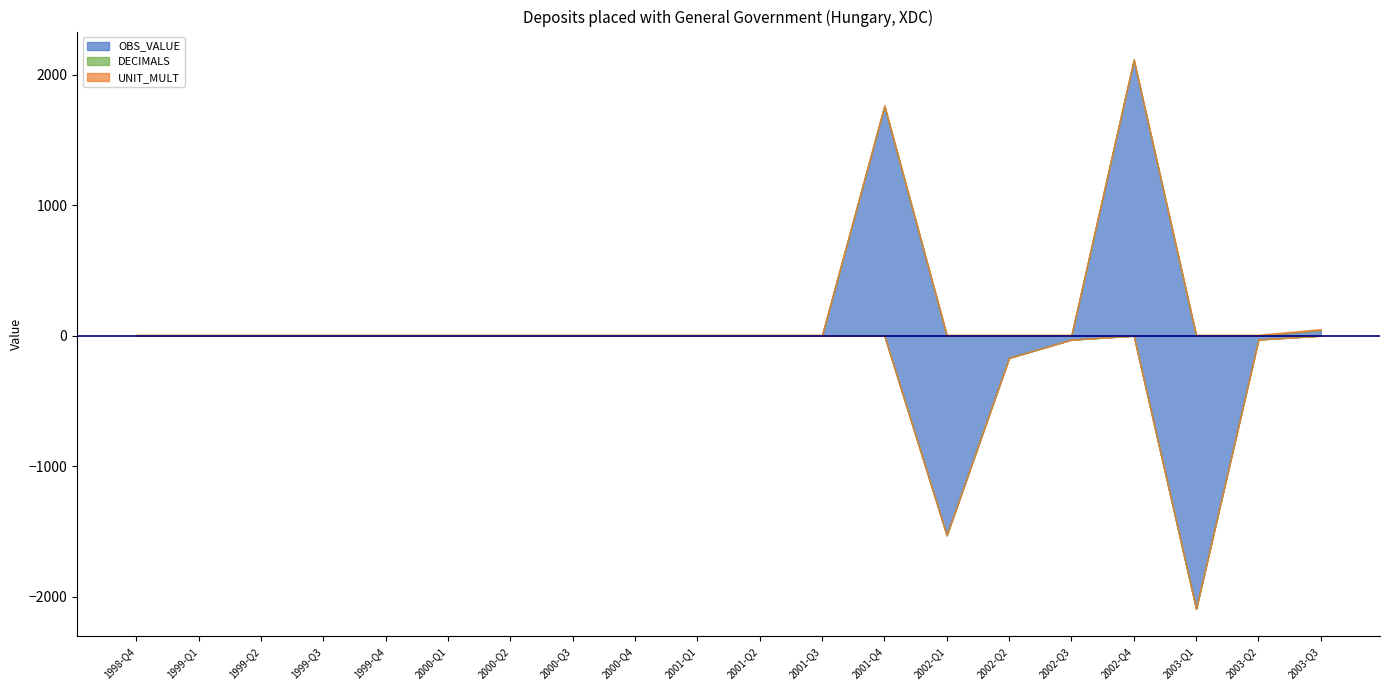

What is the difference between the highest and lowest values at 2001-Q1?

6